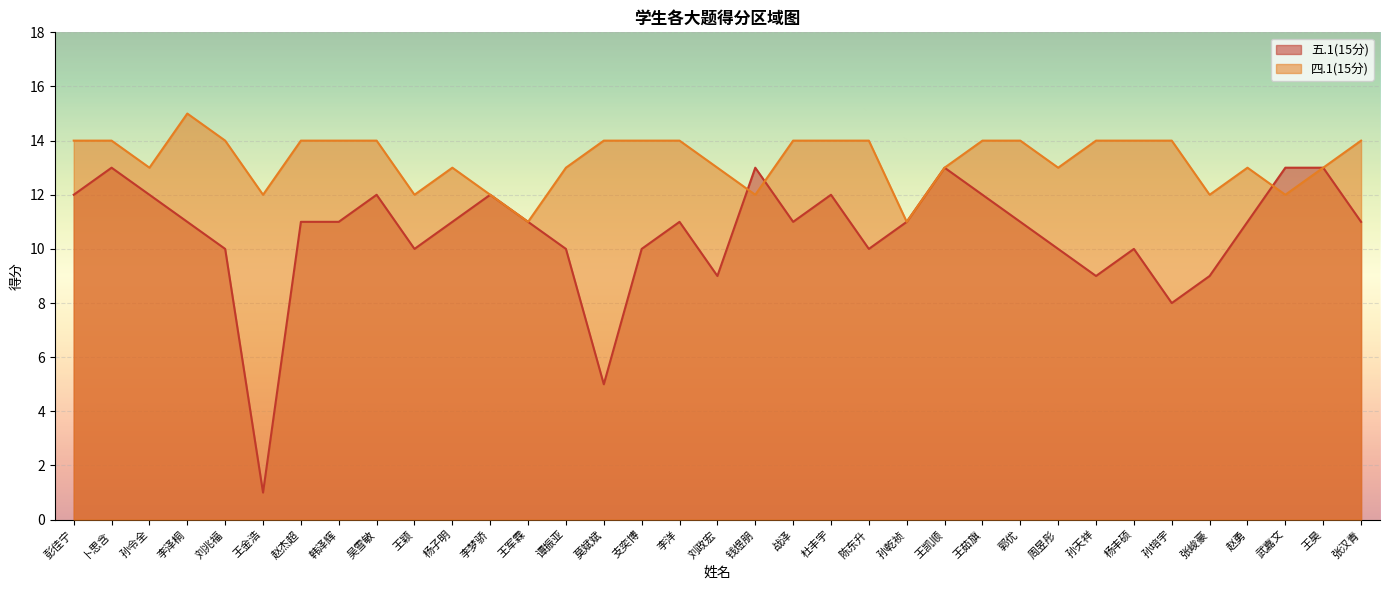

Between which two adjacent categories do 四.1(15分) and 五.1(15分) first intersect?

刘政宏 and 钱煜朋